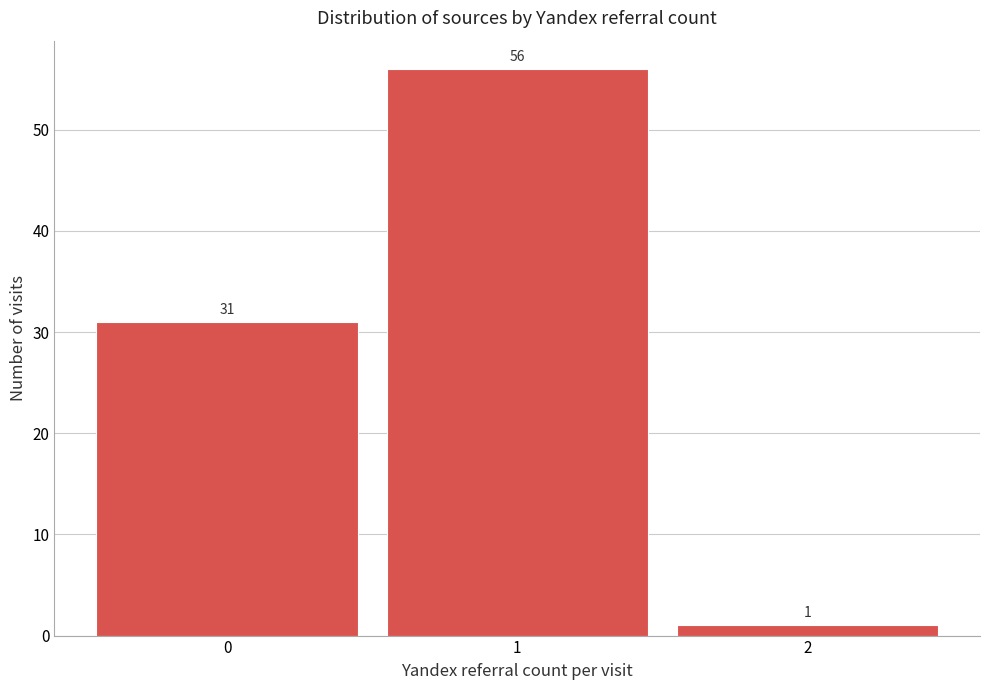

Reading left to right, extract all data points from this chart.

0=31	1=56	2=1